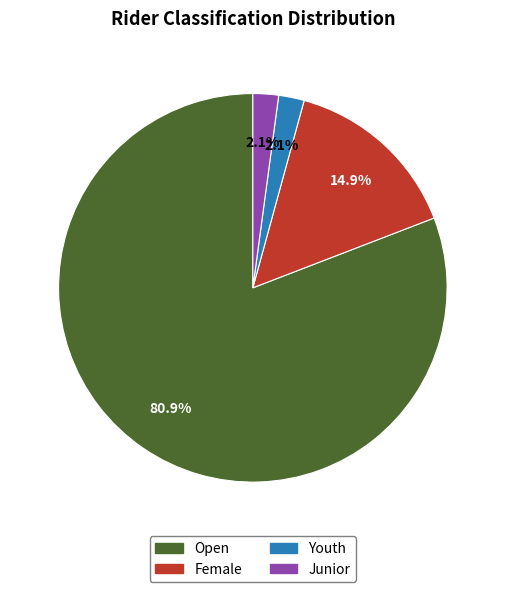

Which category has the biggest portion of the pie?

Open